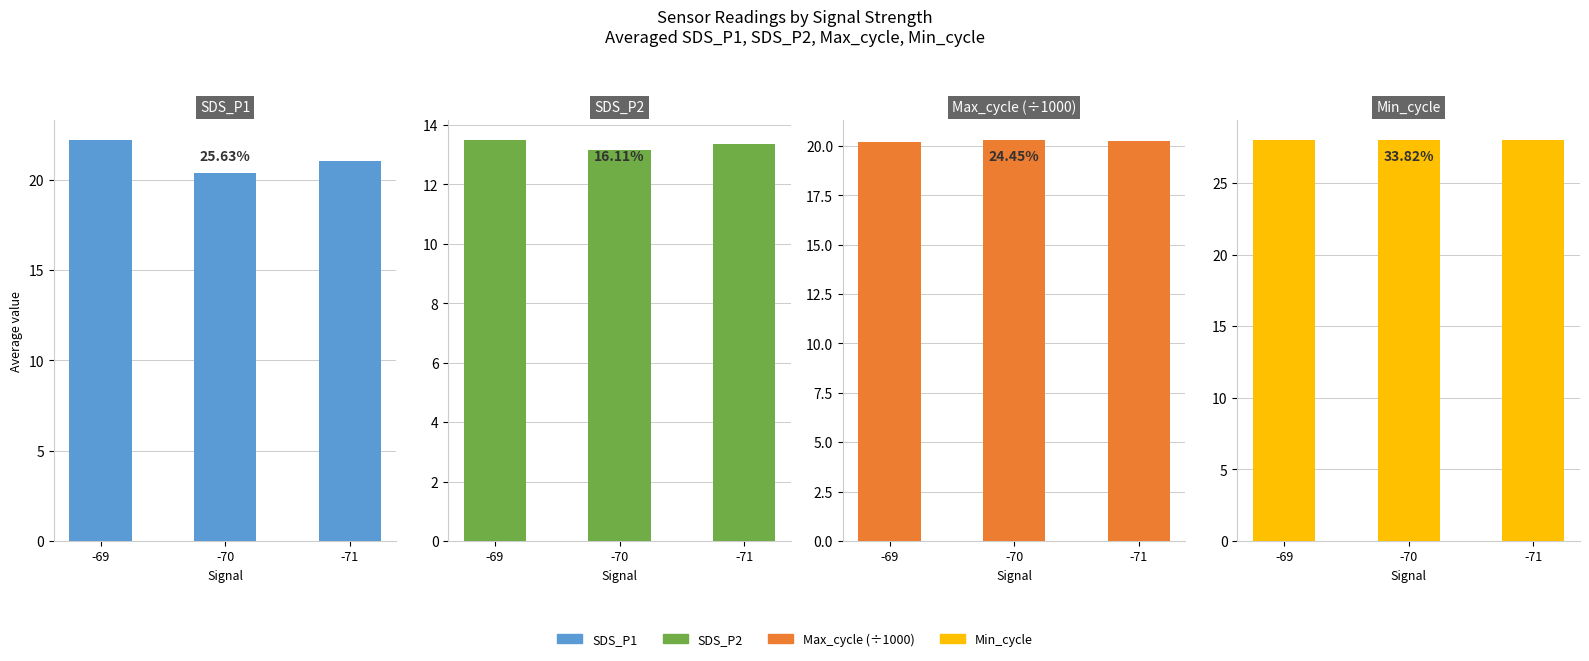

How many bars are there in each group?

4